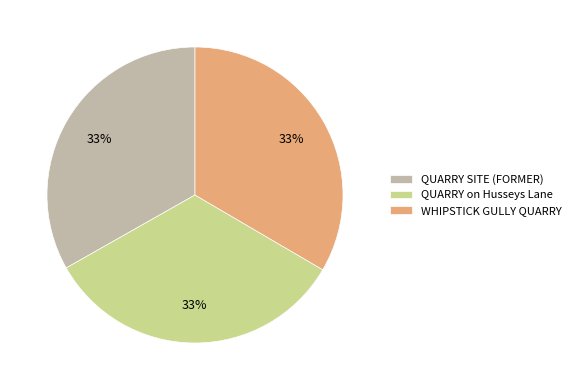

The WHIPSTICK GULLY QUARRY slice represents 46% of the pie. True or false?

False